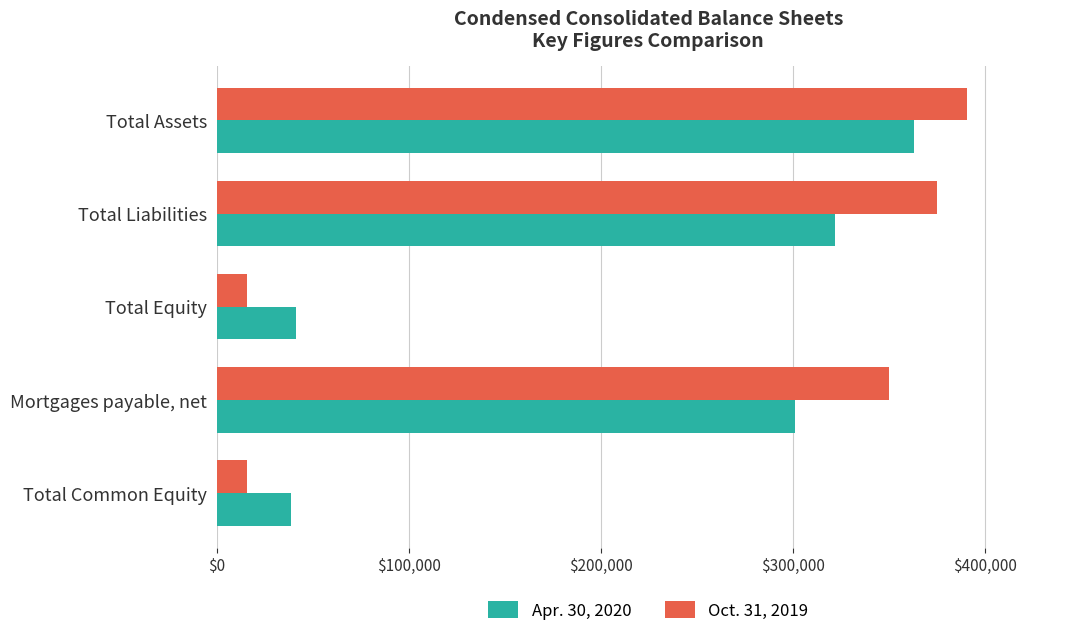

How many distinct data groups are displayed?

2